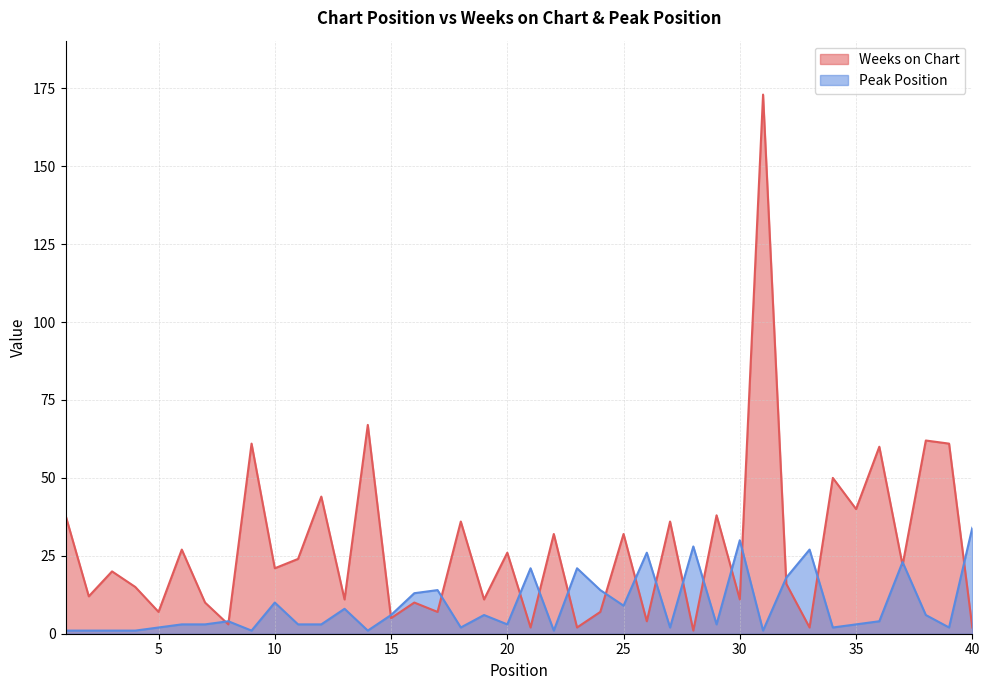

What are all the series names shown in the legend?

Weeks on Chart, Peak Position